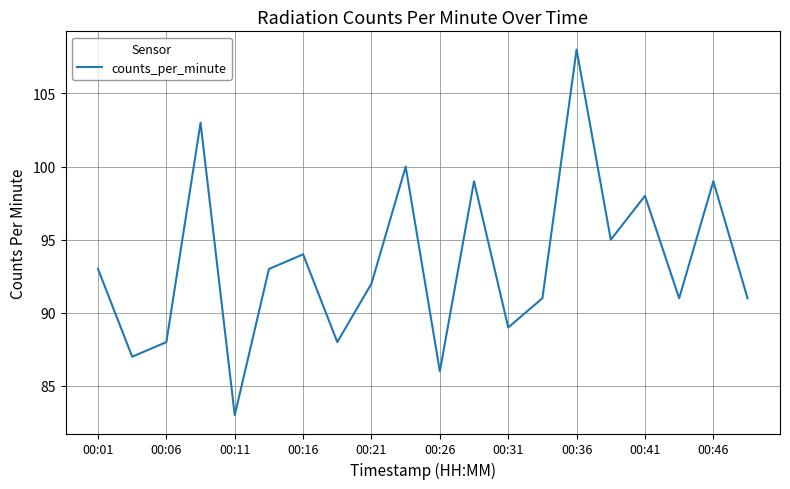

What is the smallest value displayed?

83